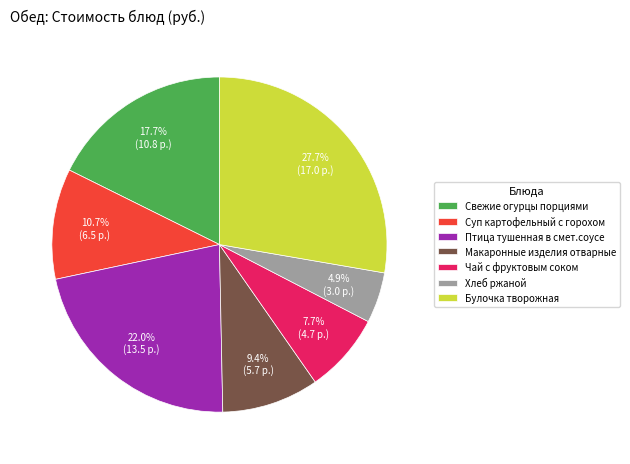

Between Булочка творожная and Суп картофельный с горохом, which is larger?

Булочка творожная